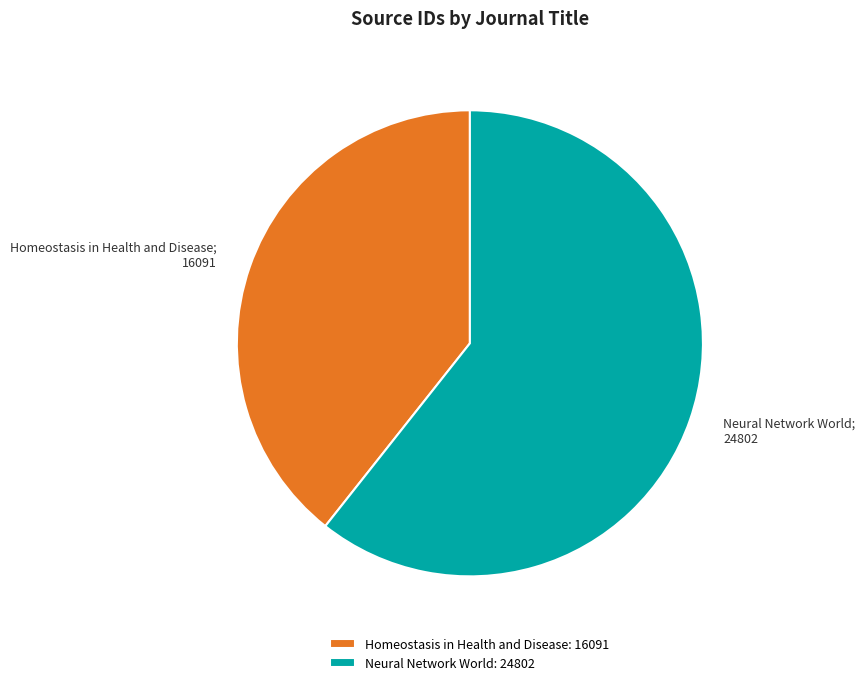

What is the ratio of the value at Homeostasis in Health and Disease to the value at Neural Network World?

0.6